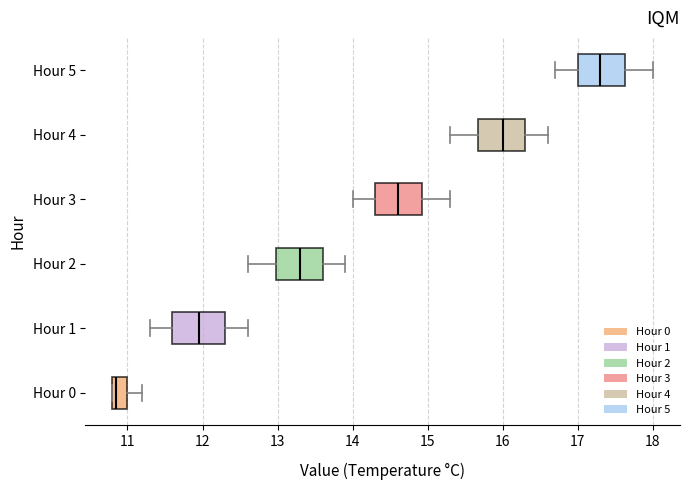

Which box's median line is the furthest to the left?

Hour 0